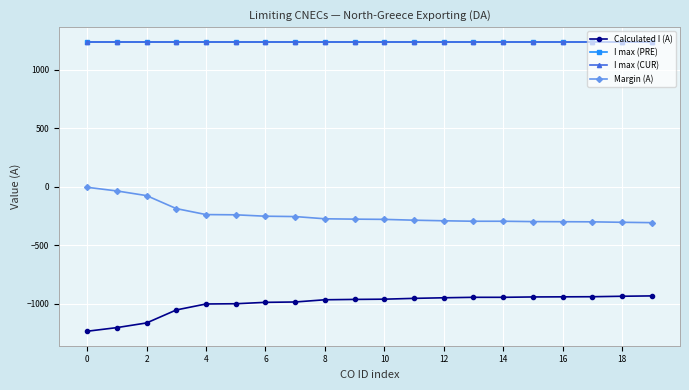

True or false: I max (CUR) and I max (PRE) intersect in this chart.

False